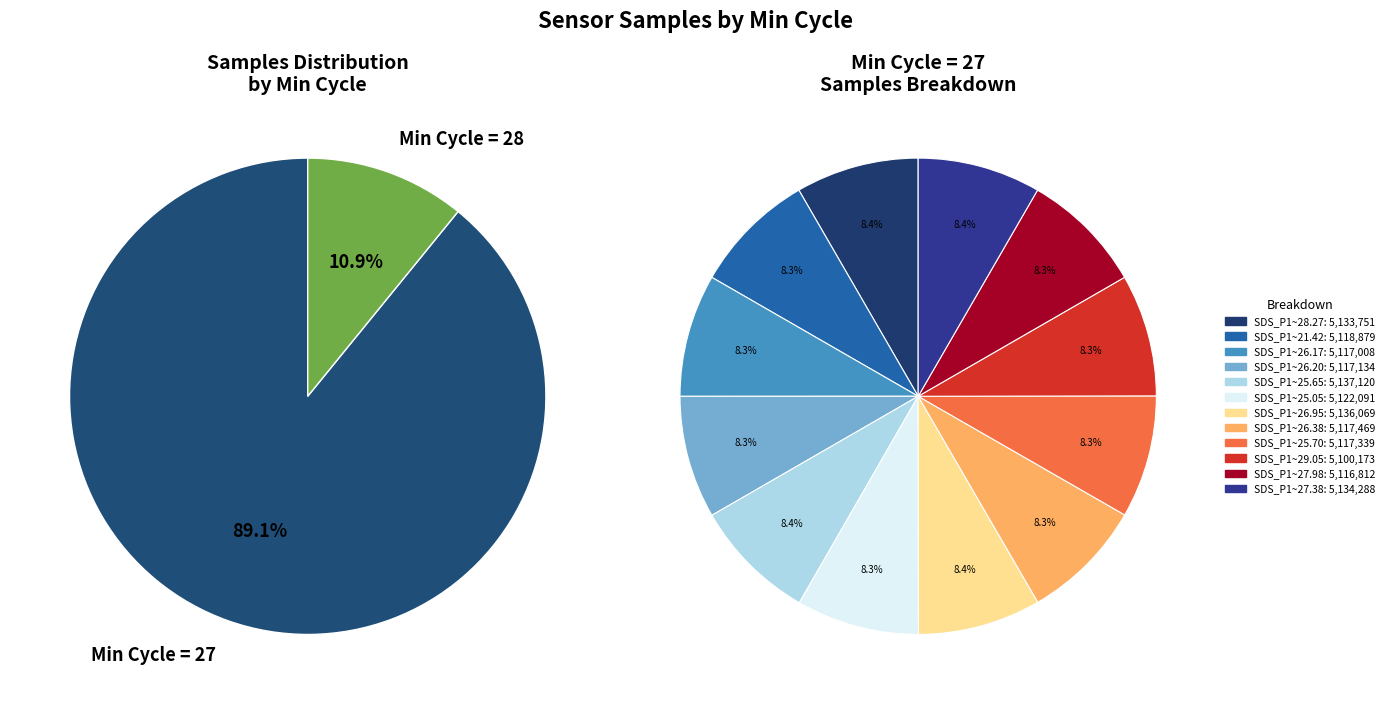

Between 27 and 27, which is larger?

27